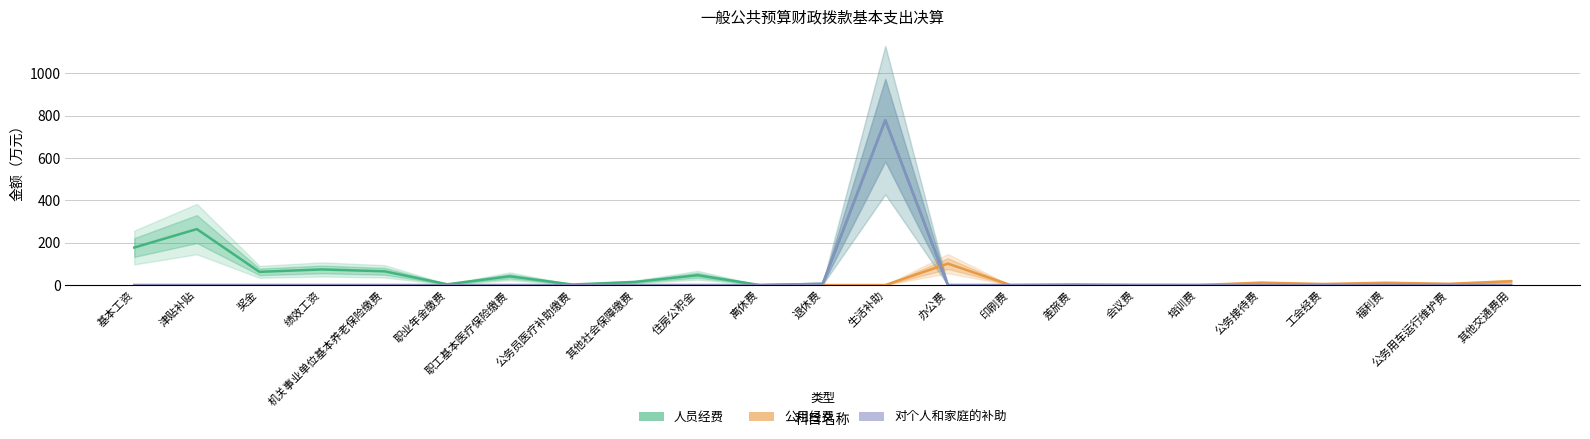

At which label is 公用经费 closest to 50?

其他交通费用